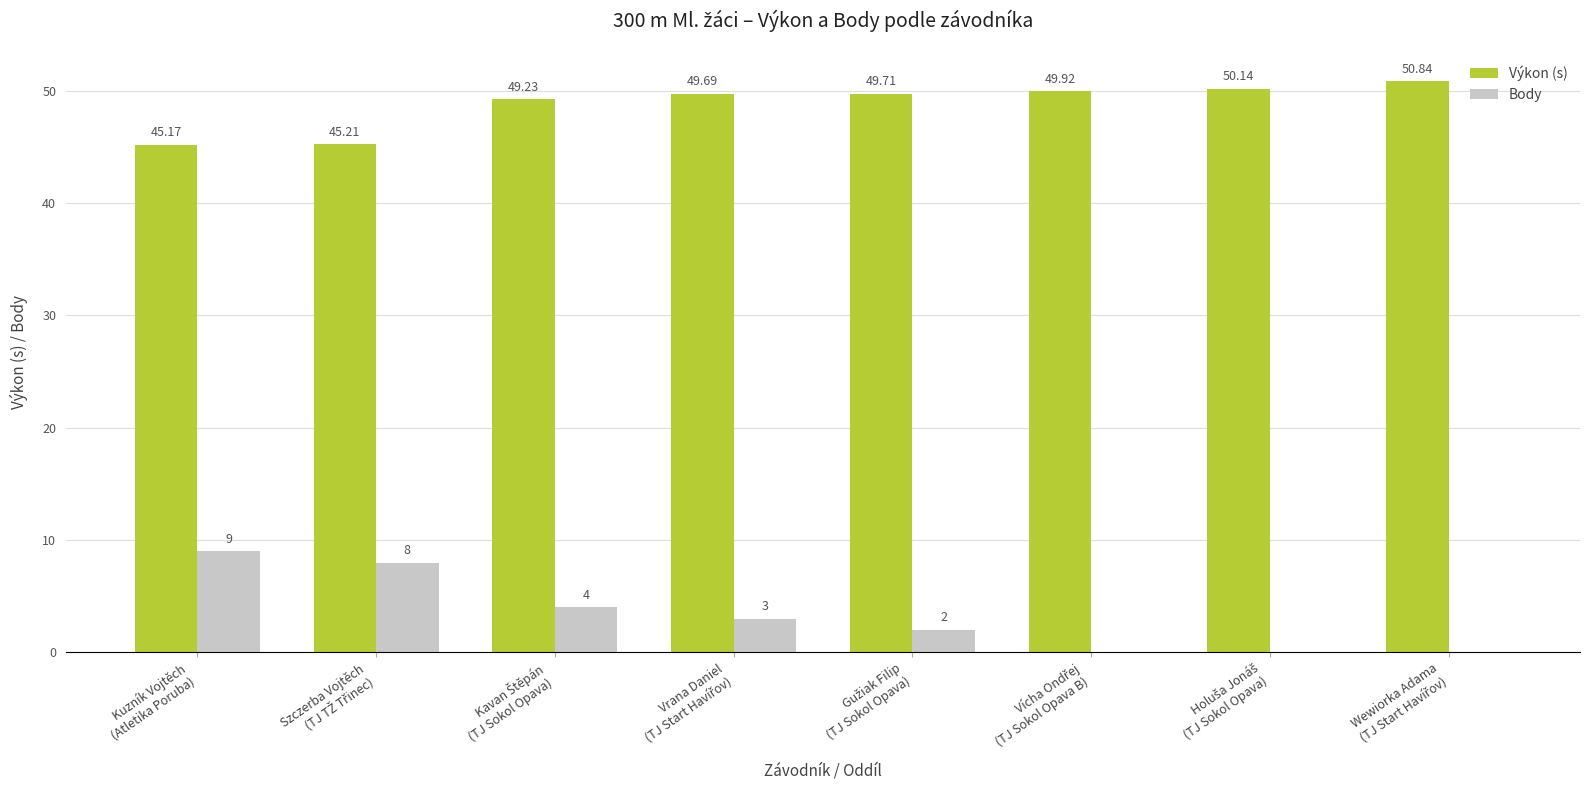

What is the maximum value shown in the chart?

50.8